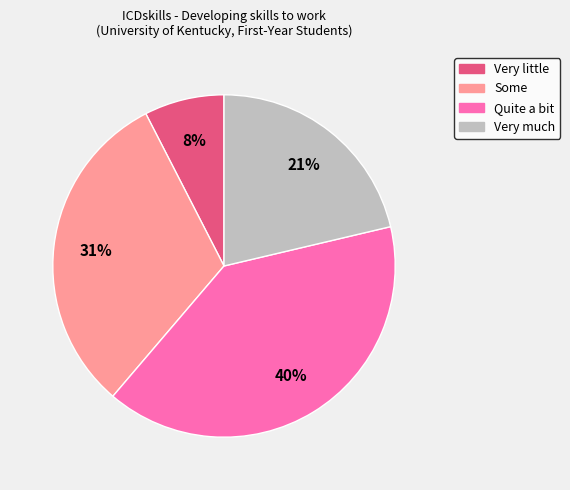

Which has a higher value, Very much or Very little?

Very much